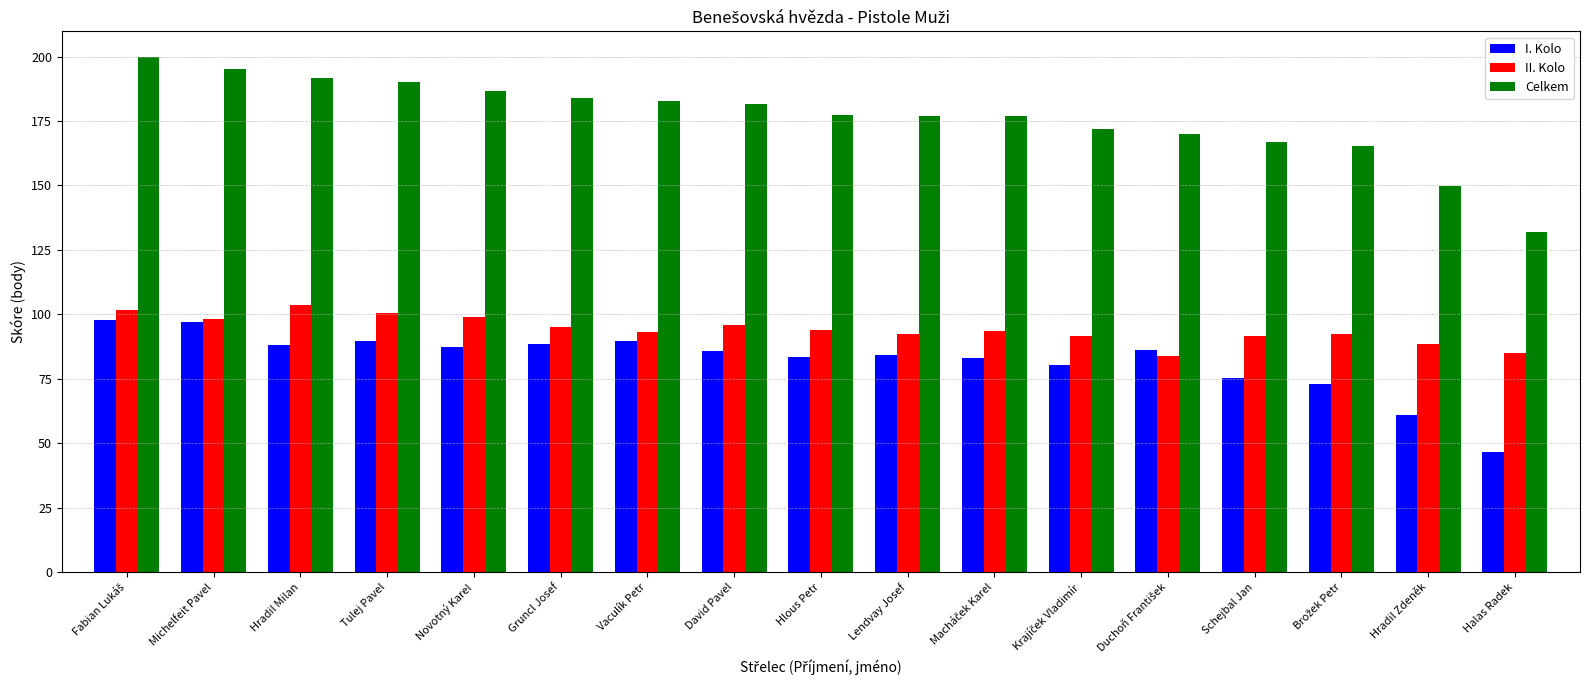

Is it true that Celkem equals 183.8 at Gruncl Josef?

True